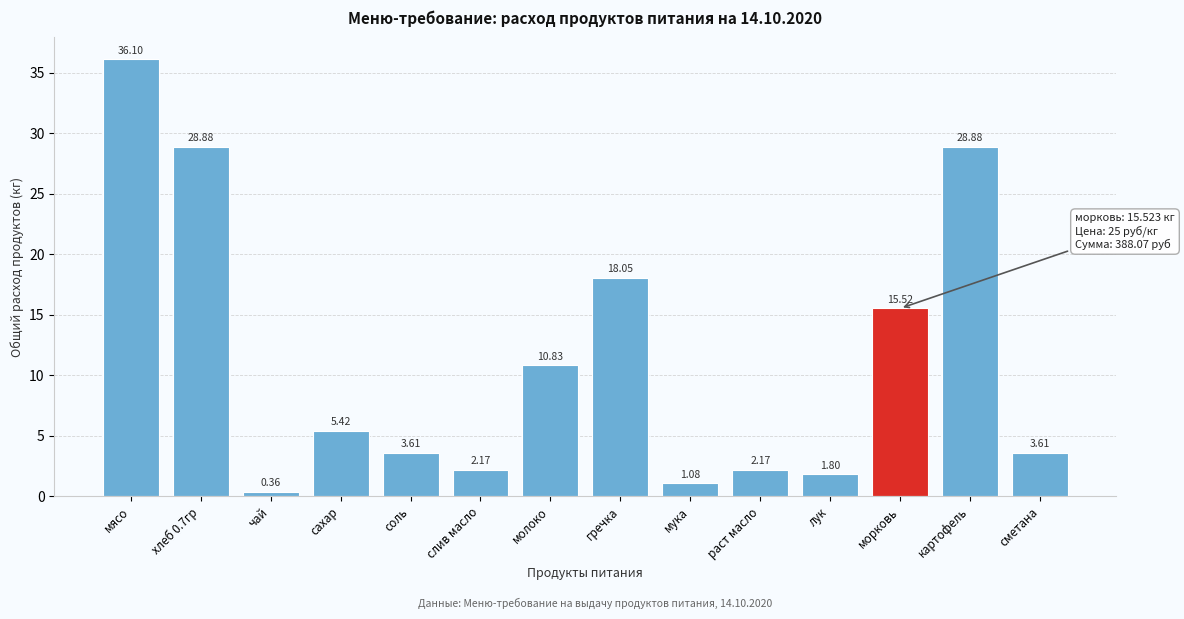

Which has a higher value, сахар or сметана?

сахар